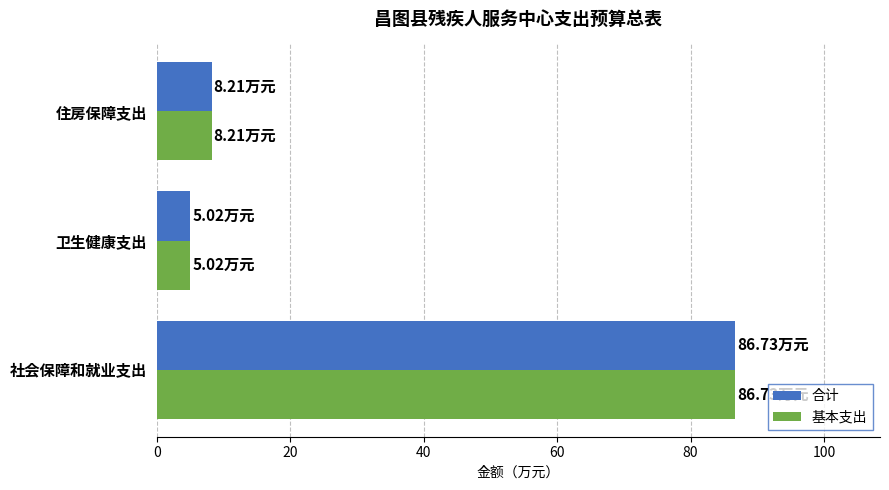

What is the sum of the 基本支出 values at 社会保障和就业支出 and 住房保障支出?

94.9